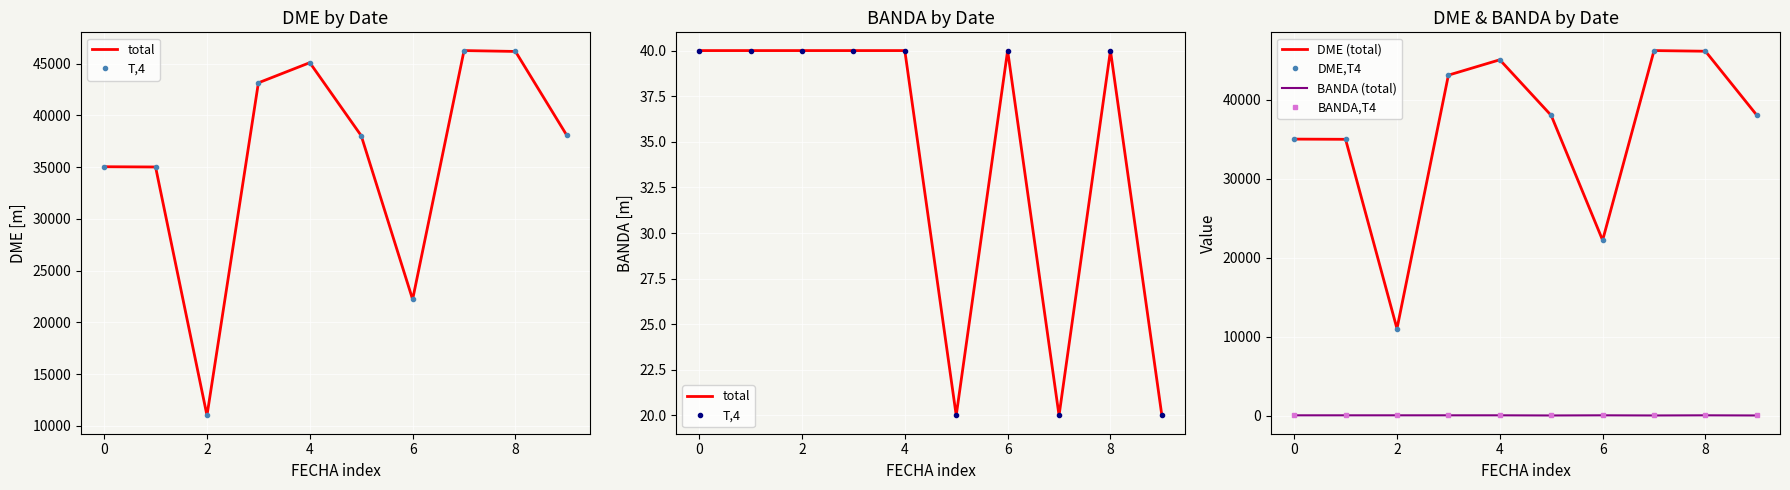

What is the highest value of the DME (total) series?

46250